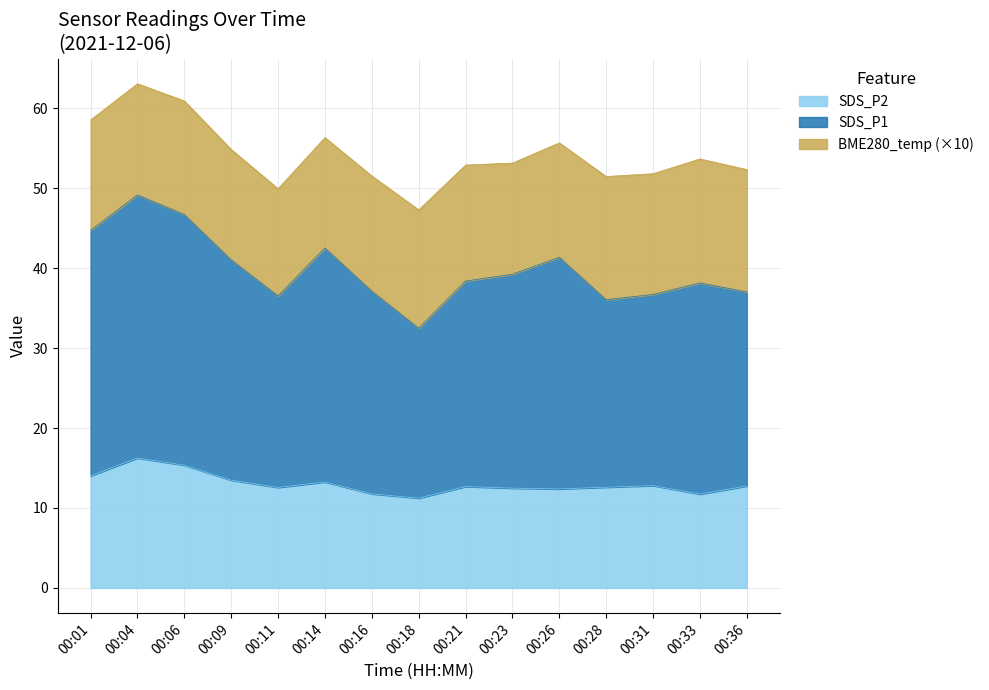

At which label does SDS_P1 first exceed 28?

00:01